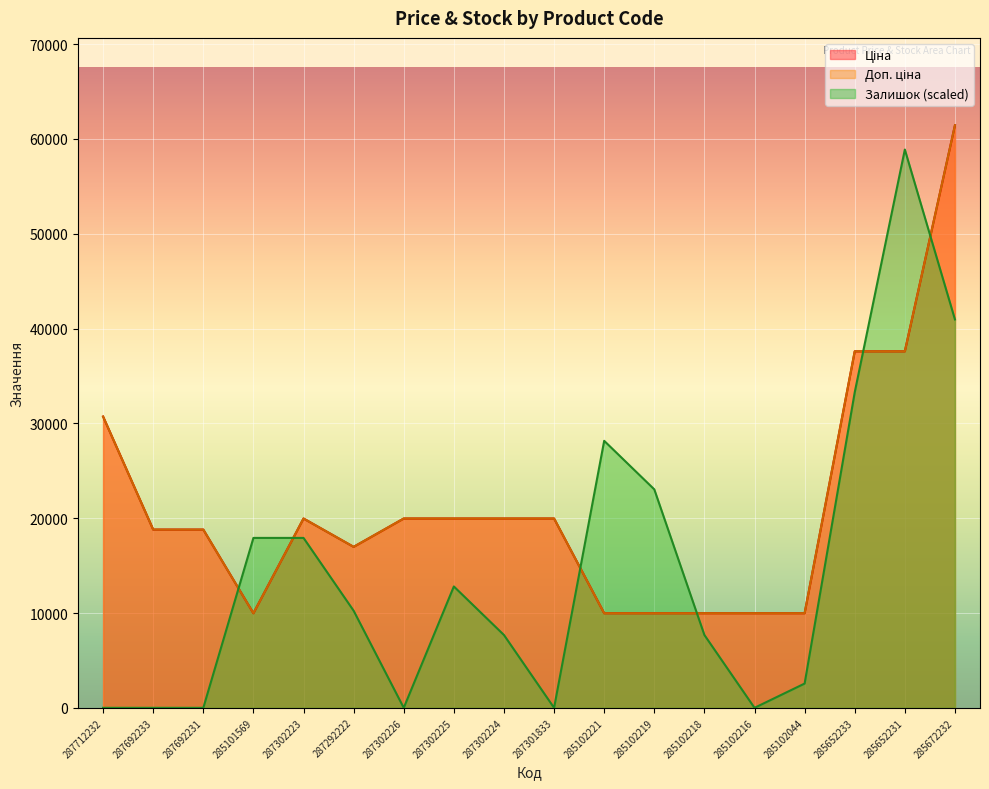

True or false: Залишок and Ціна cross at least once.

True